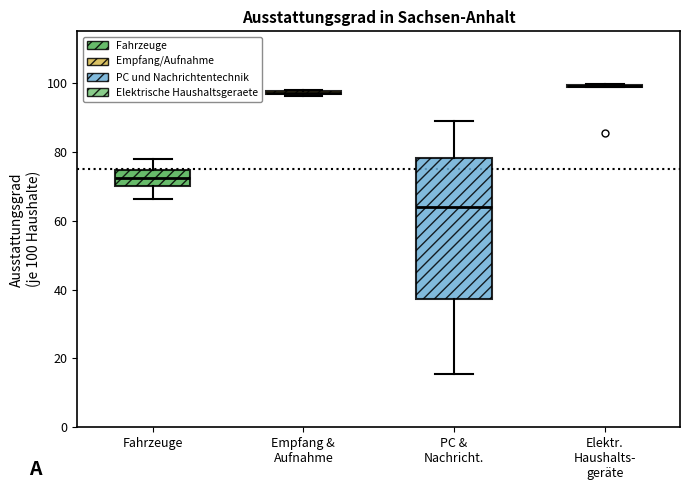

Comparing the boxes themselves (not the whiskers), which one is the tallest?

PC & Nachricht.